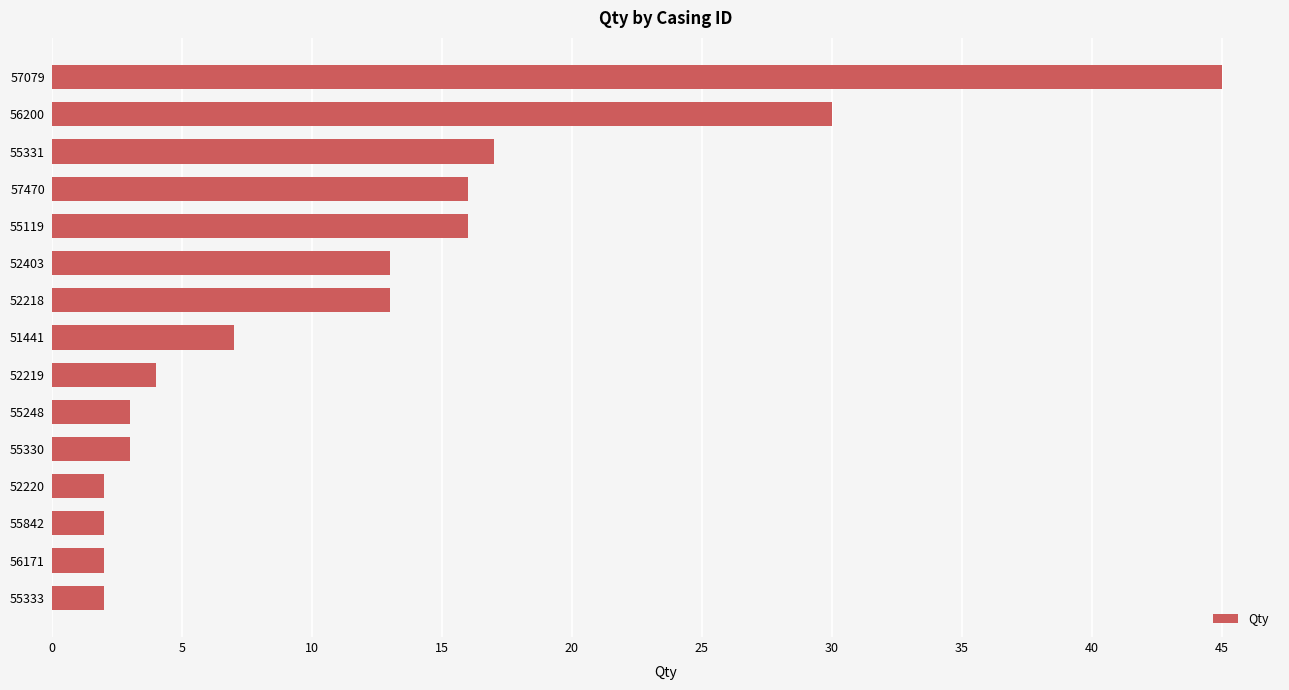

Between 55119 and 55248, which is larger?

55119